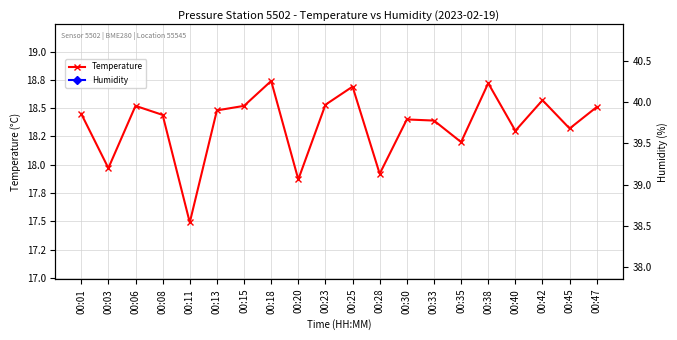

Which series has the largest range (max minus min)?

Humidity